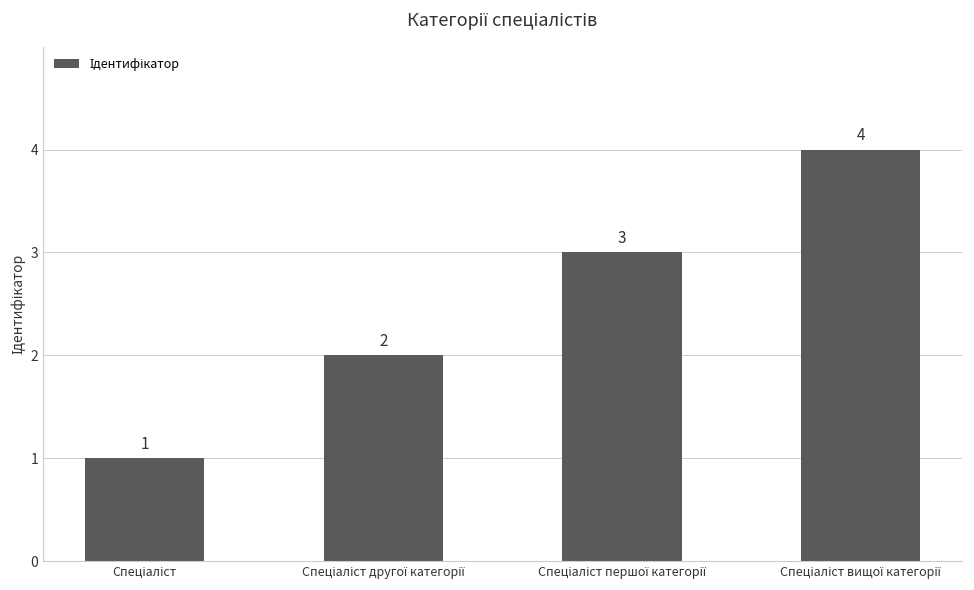

What is the sum of all values?

10